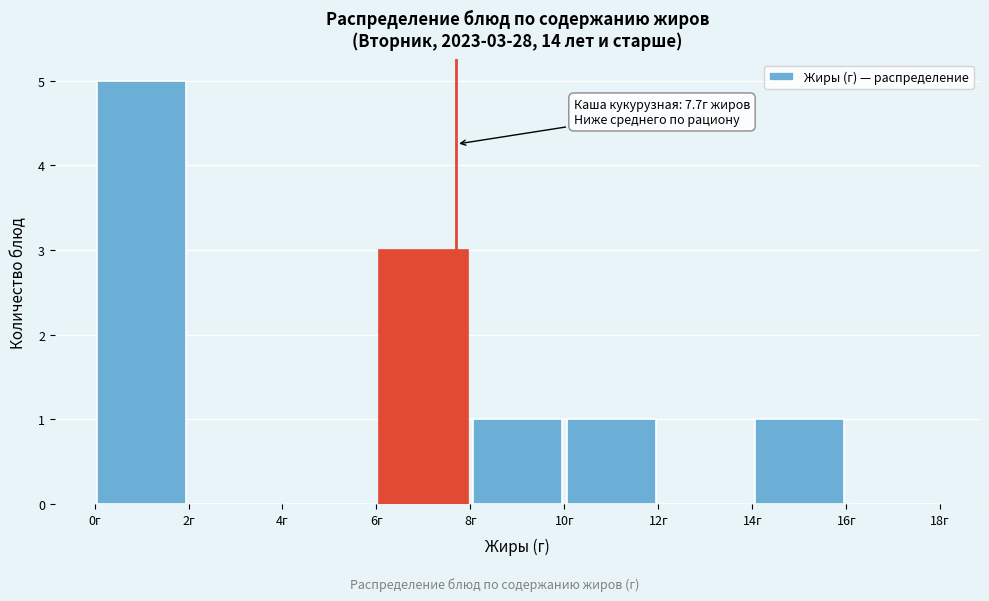

Which range on the x-axis has the tallest bar?

0 to 2